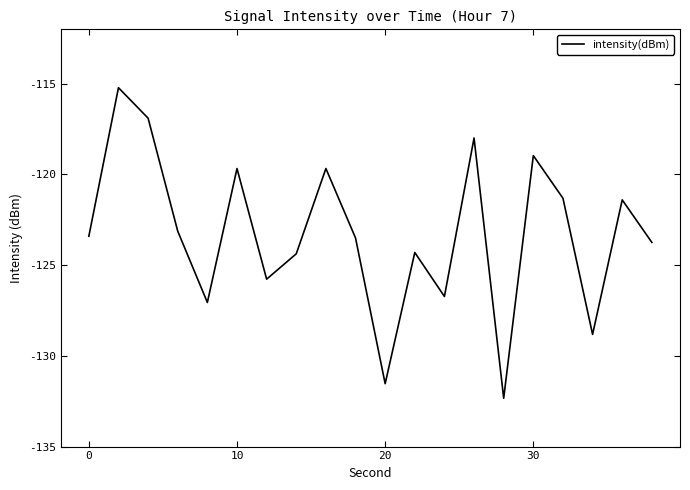

What is the difference between the maximum and minimum values?

17.1